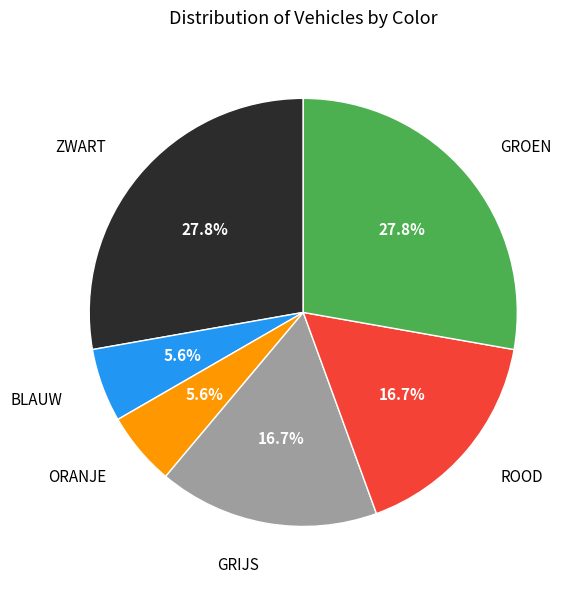

Count the number of slices in the pie.

6